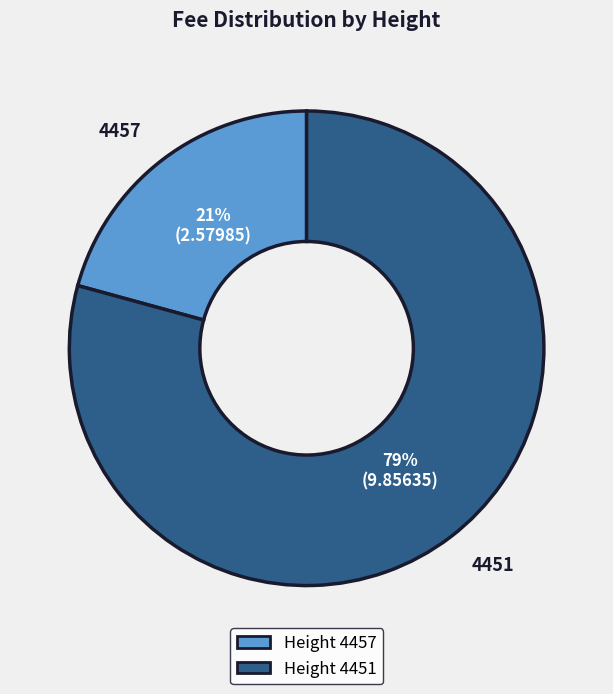

Which slice represents more than half of the pie?

4451